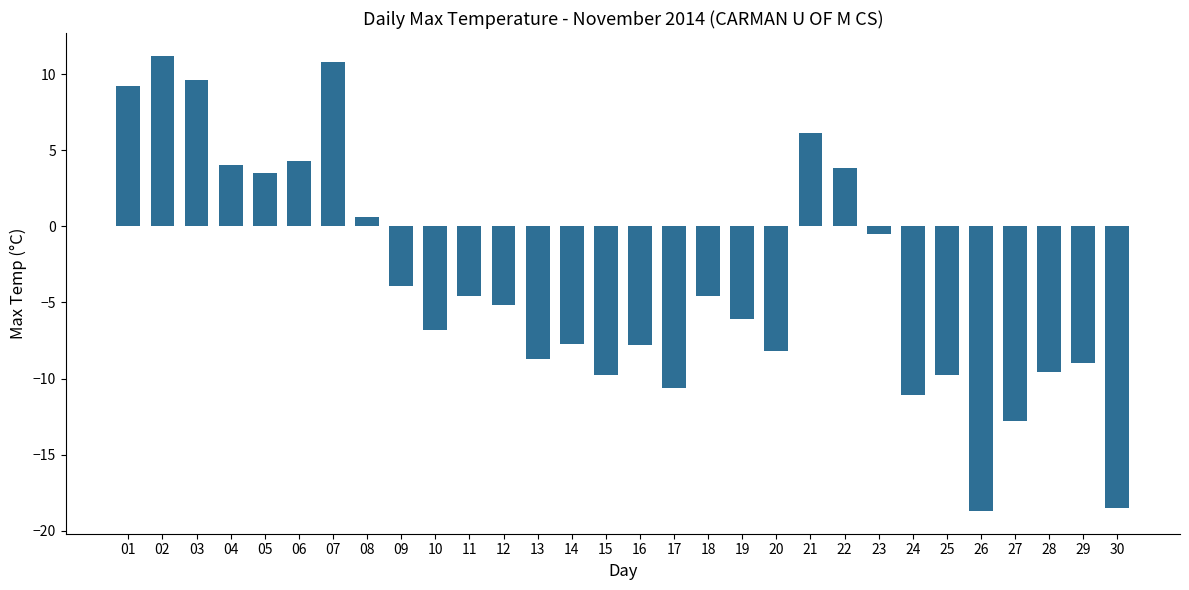

What is the sum of all values?

-110.9